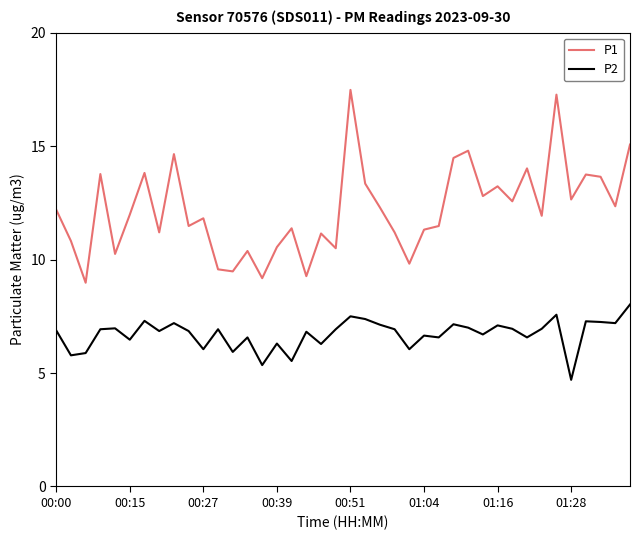

List the series in order of their overall mean, highest first.

P1, P2